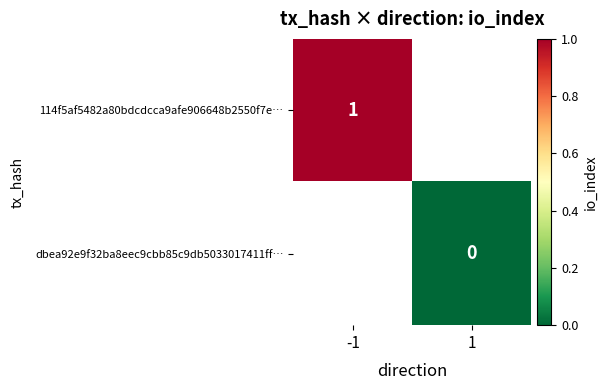

True or false: 114f5af5482a80bdcdcca9afe906648b2550f7e… has a value of 1 at -1.

True